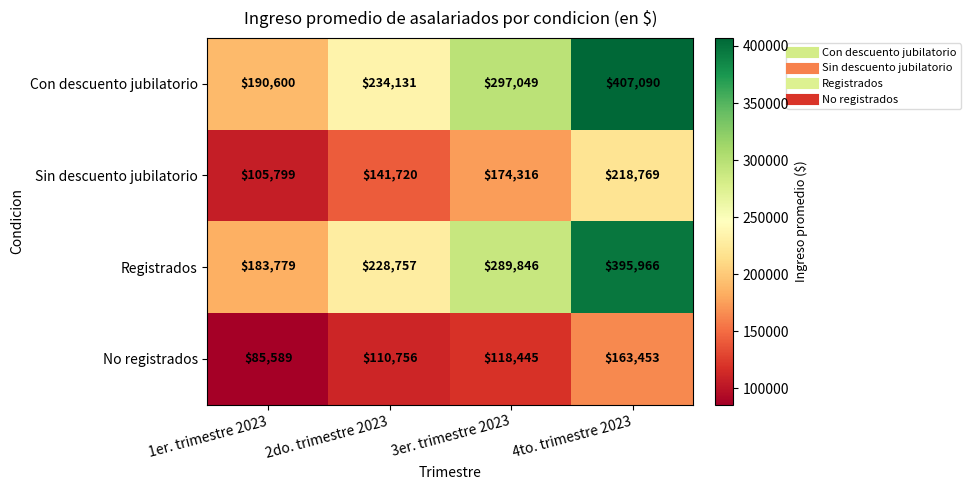

True or false: No registrados has a value of 156612 at 2do. trimestre 2023.

False